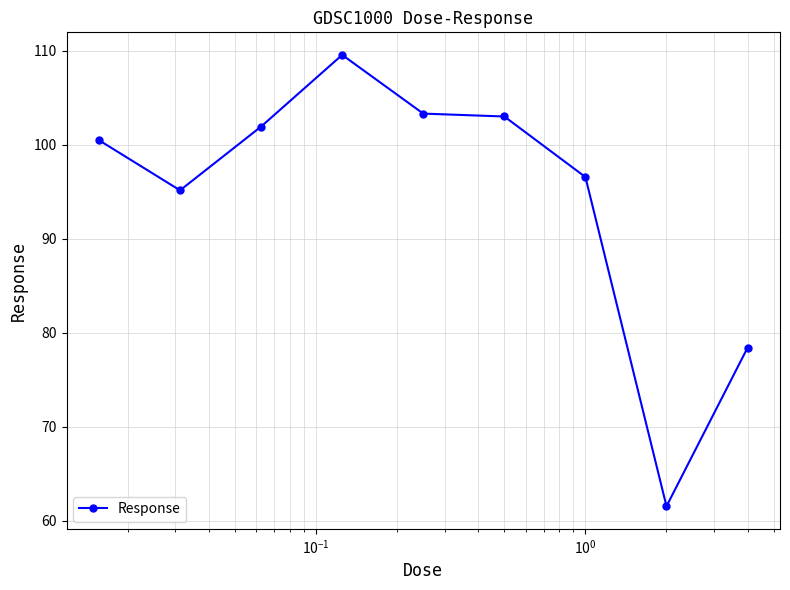

What is the average value?

94.4